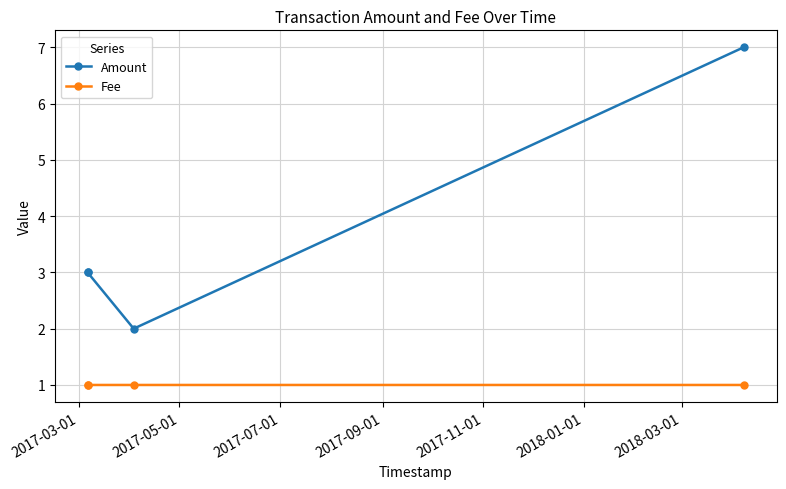

True or false: Amount and Fee intersect in this chart.

False